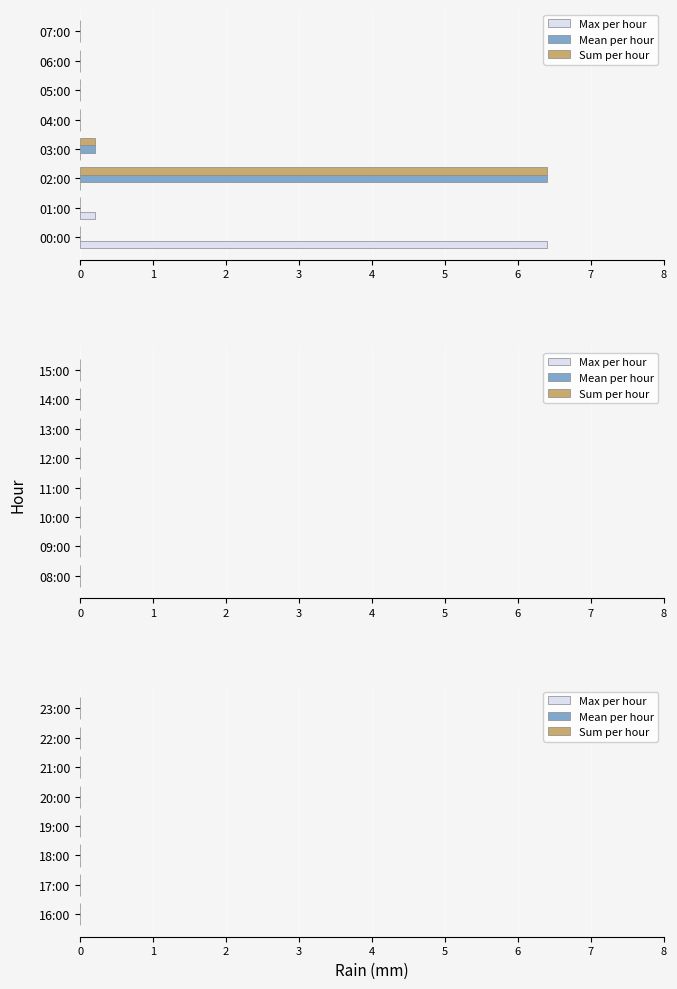

Between 00:00 and 06:00, which series saw the biggest shift?

Max per hour